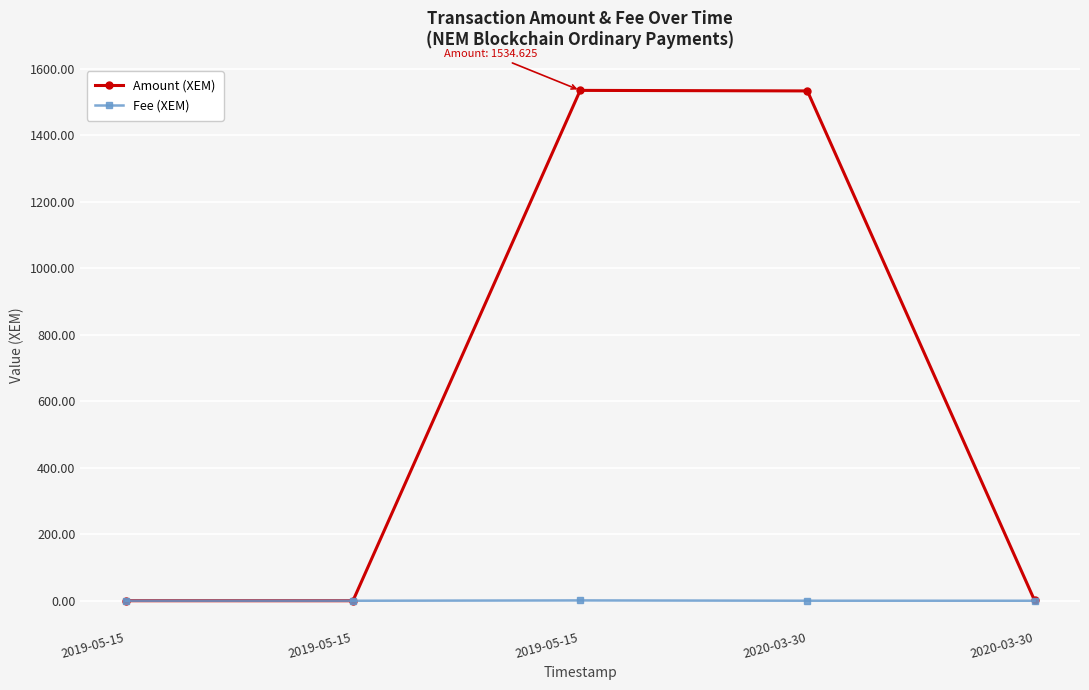

True or false: Amount (XEM) has a value of 0.1 at 2019-05-15.

True